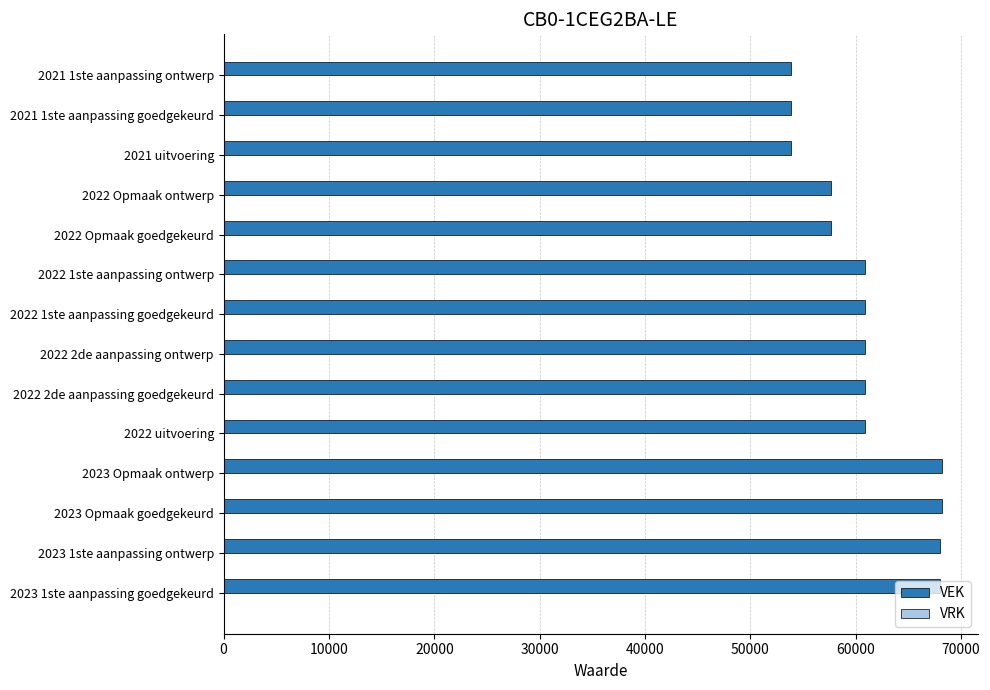

How many data points does each series have?

14